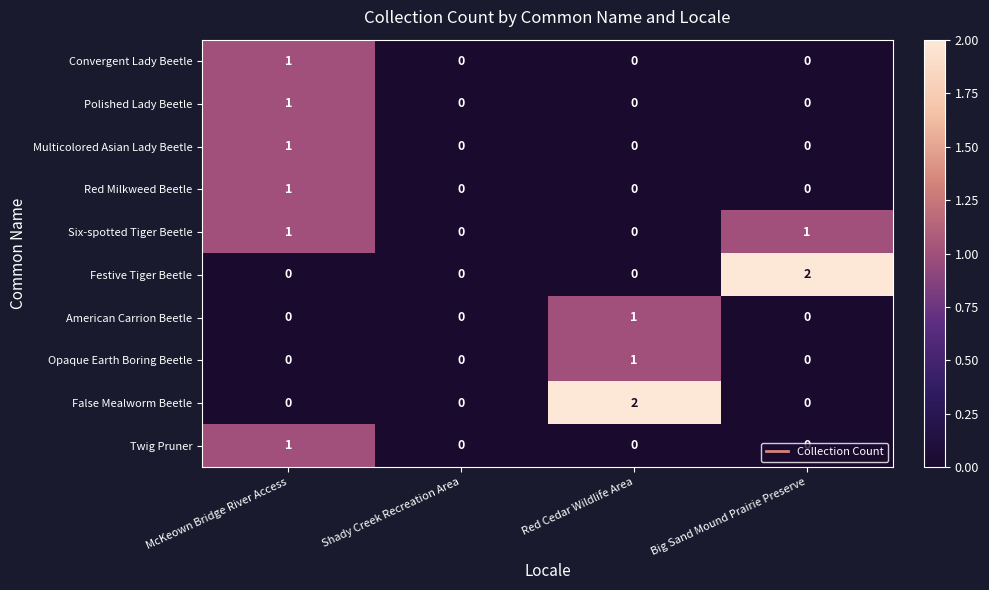

Which series changed the most between McKeown Bridge River Access and Big Sand Mound Prairie Preserve?

Festive Tiger Beetle